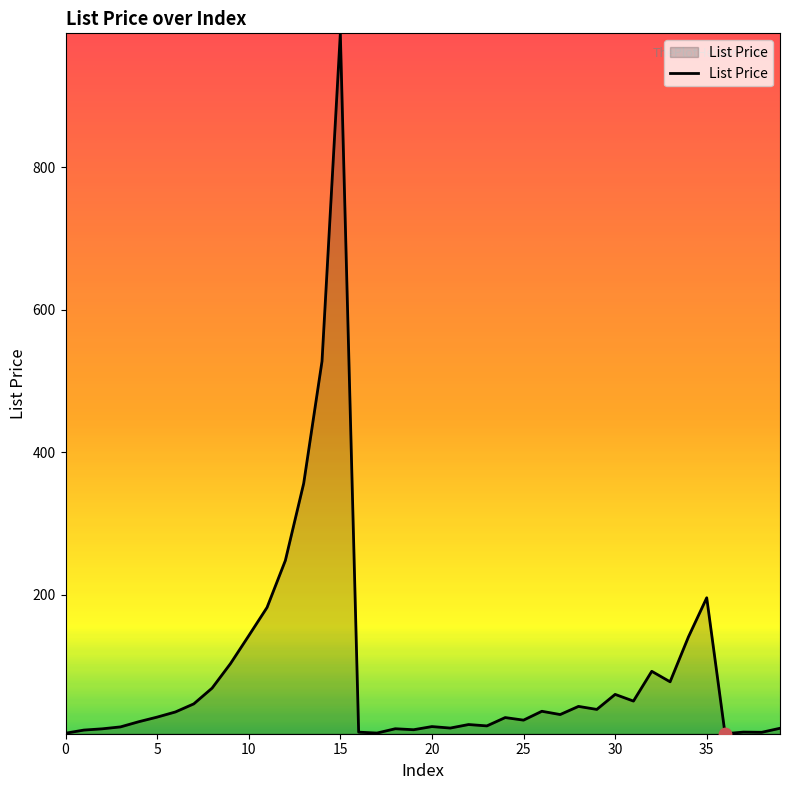

What is the difference between the maximum and minimum values?

983.0